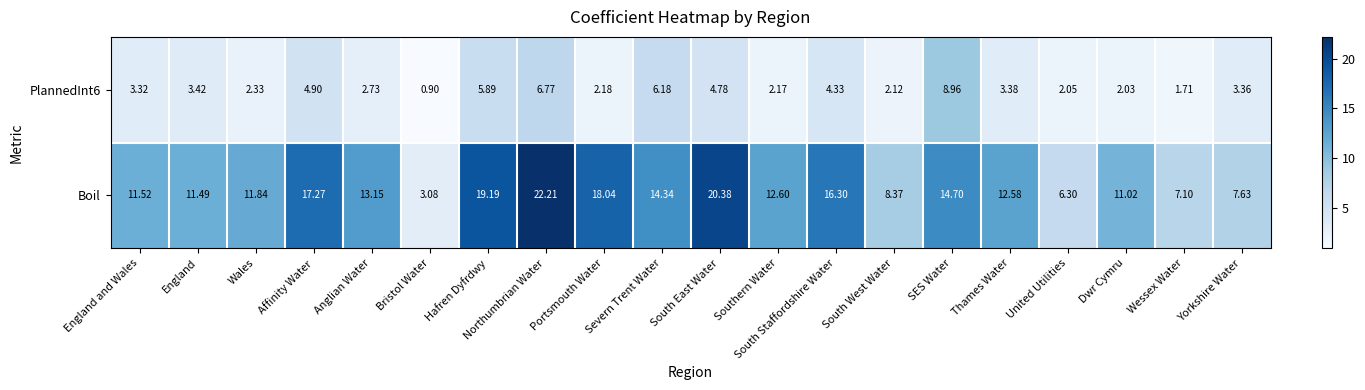

Which series has the largest total across all categories?

Boil